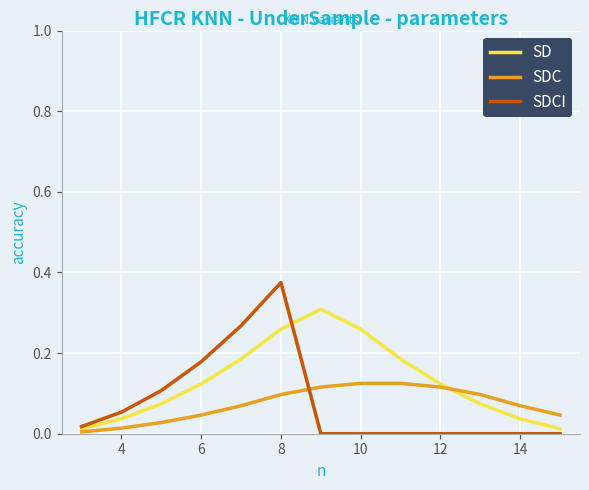

Rank the series by their maximum value, from highest to lowest.

SDCI, SD, SDC